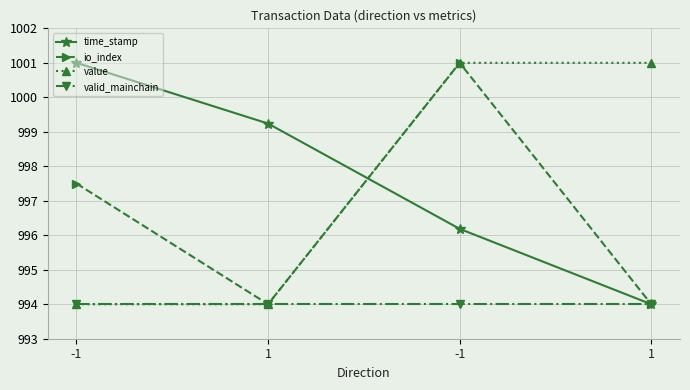

What are all the series names shown in the legend?

time_stamp, io_index, value, valid_mainchain